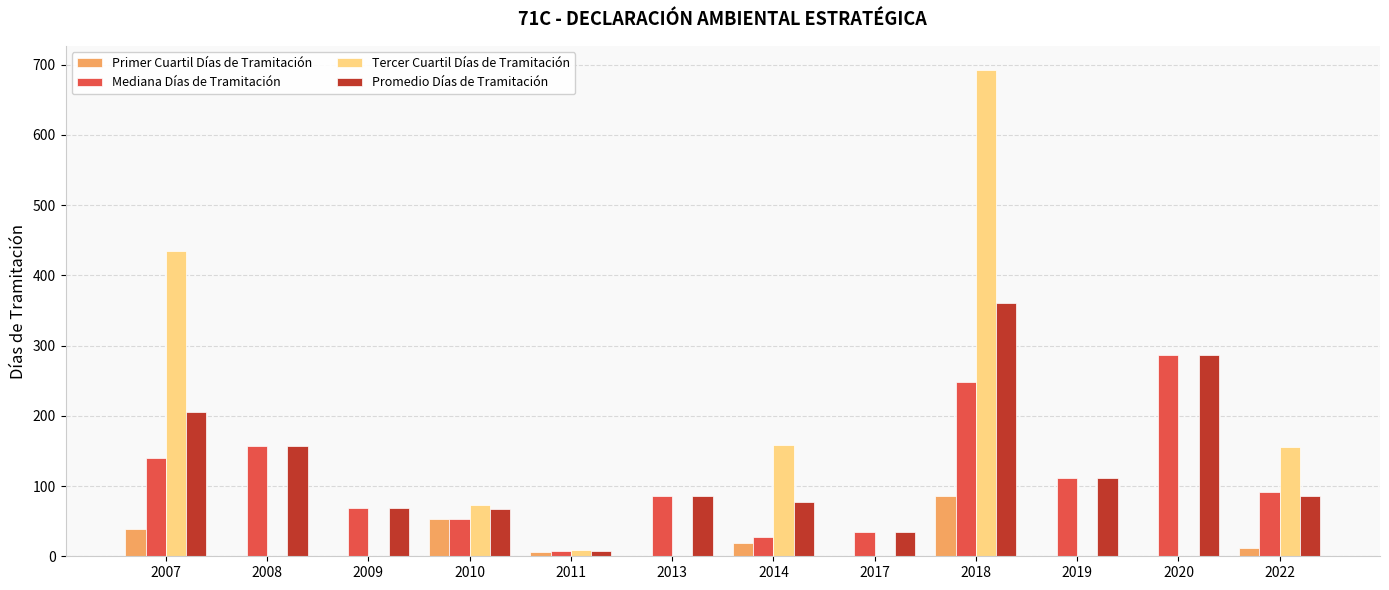

Is it true that Primer Cuartil Días de Tramitación equals 0.0 at 2013?

True